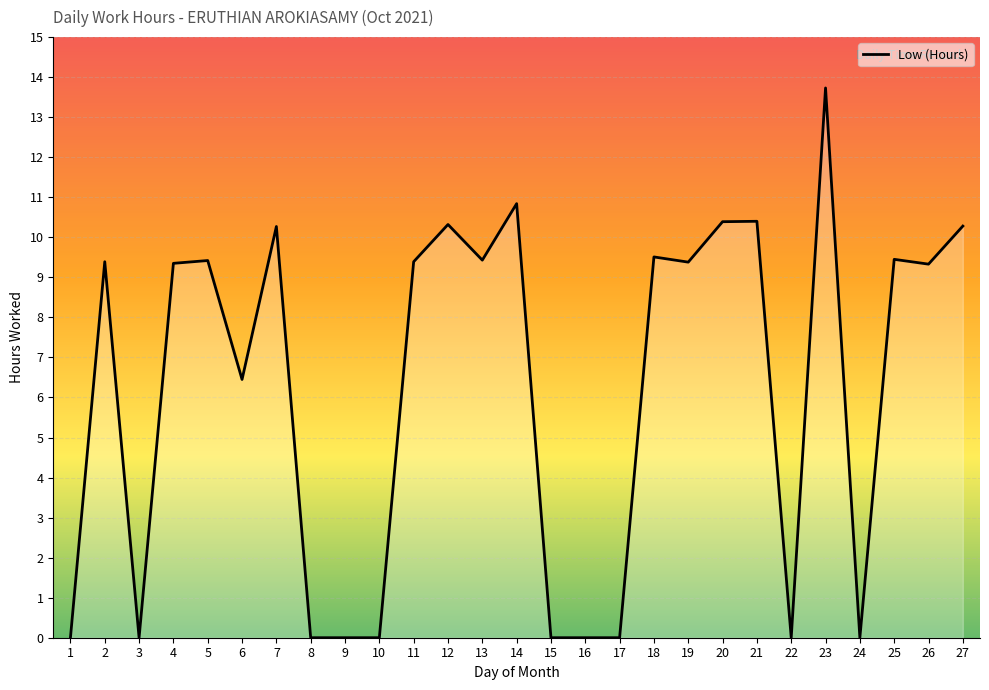

Does the chart have visible grid lines?

Yes